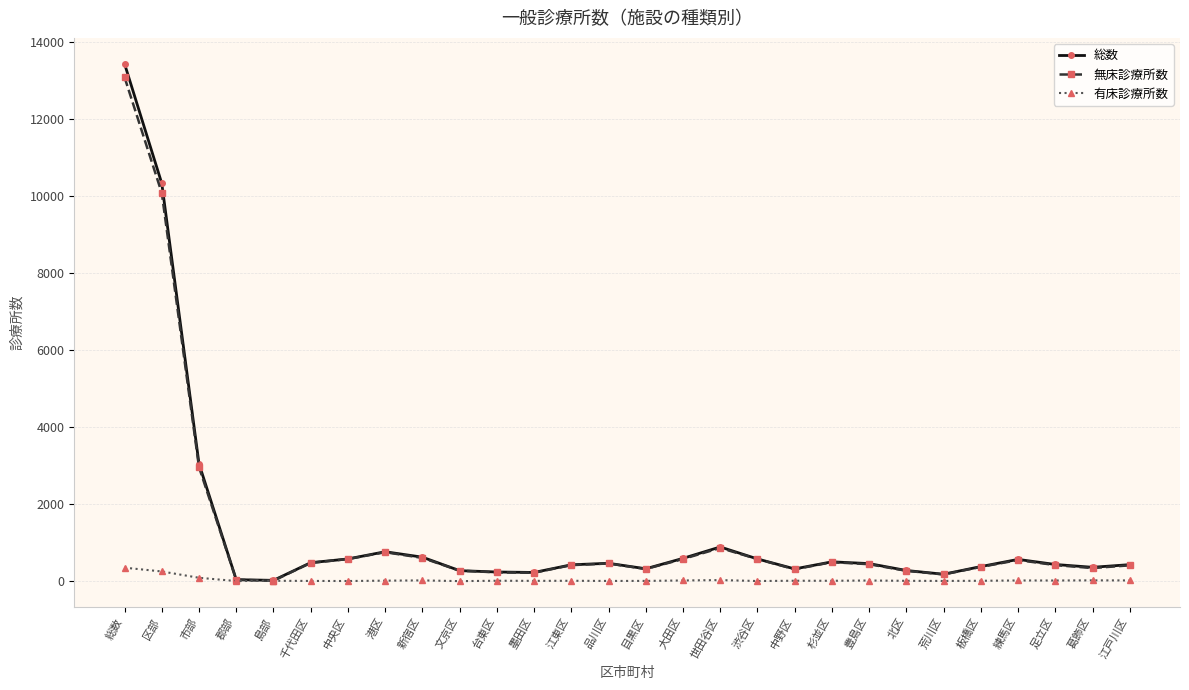

True or false: 総数 has more than 2 points higher than both neighbors.

True